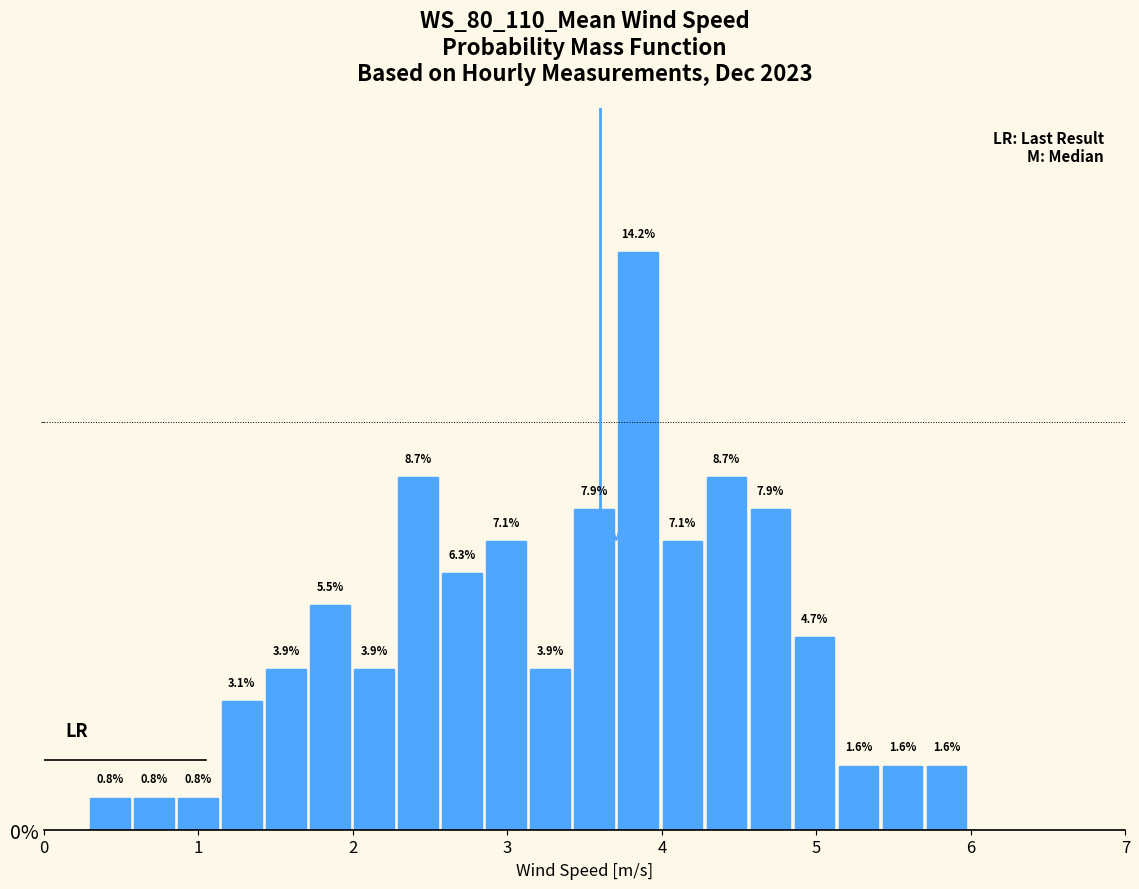

Read against the x-axis, roughly where is the centre of the tallest bar?

3.8